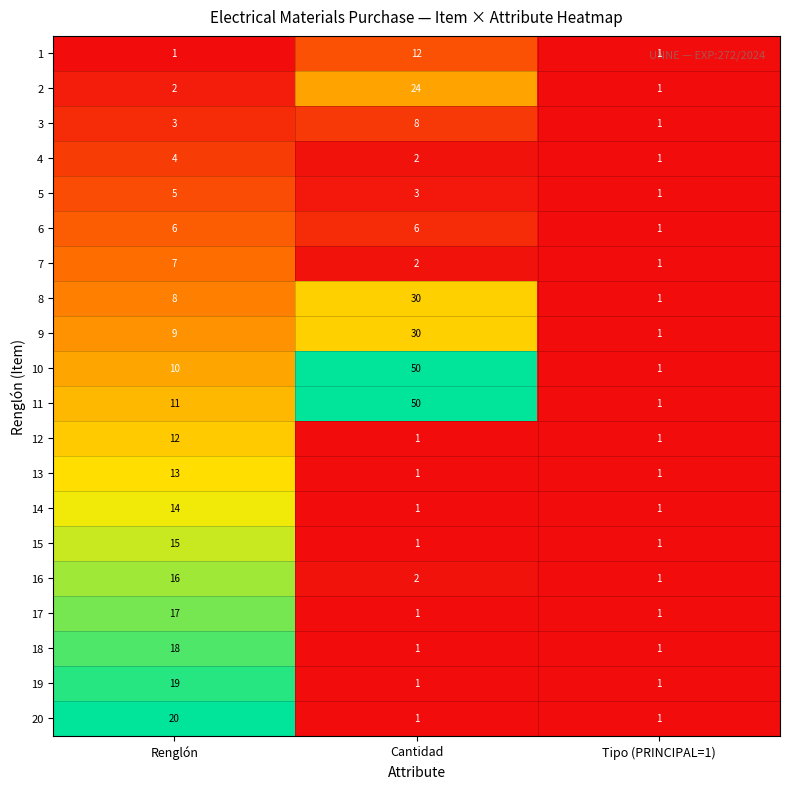

What is the difference between the maximum and minimum values in the 1 series?

11